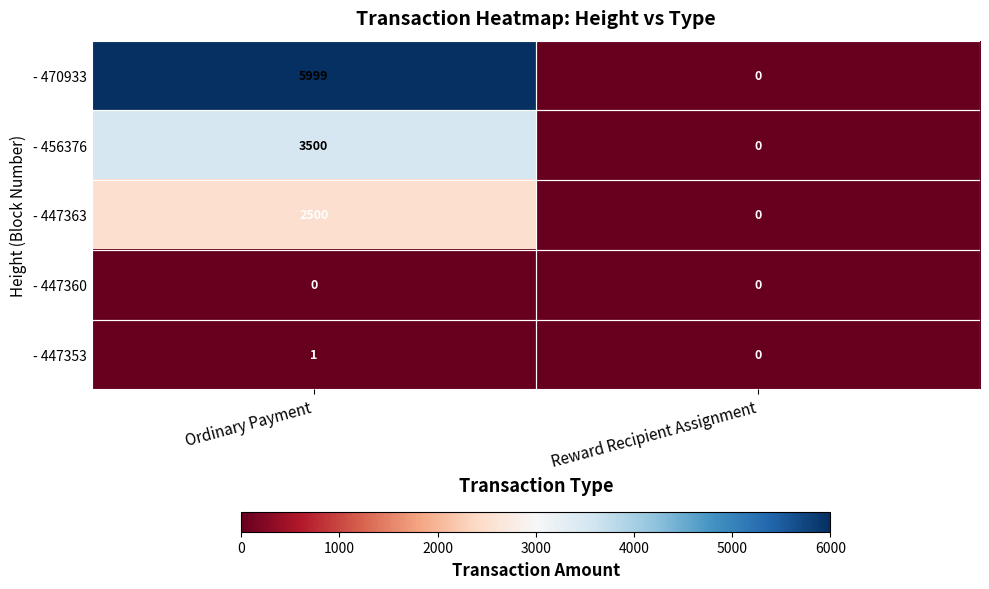

Which category has the highest value across all series?

Ordinary Payment